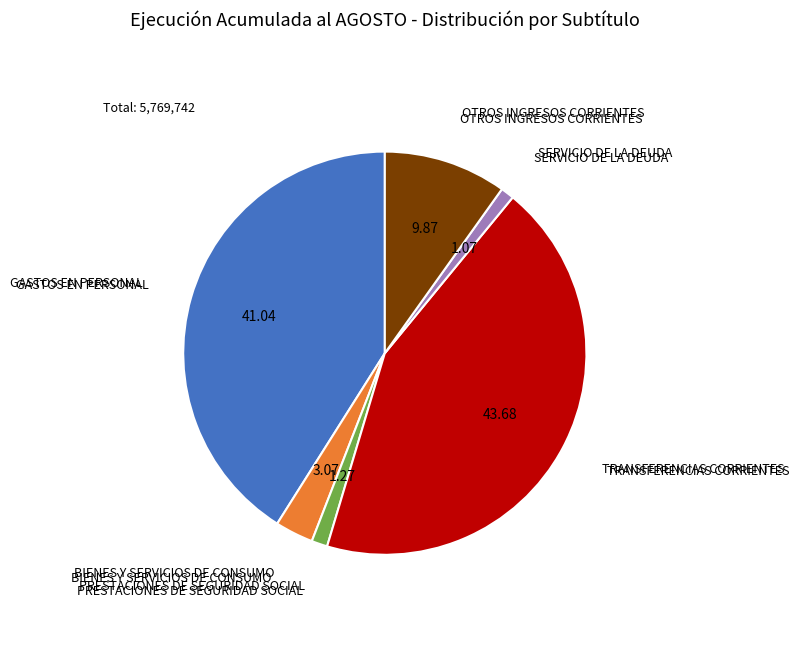

Is there any slice that represents more than half of the pie?

No